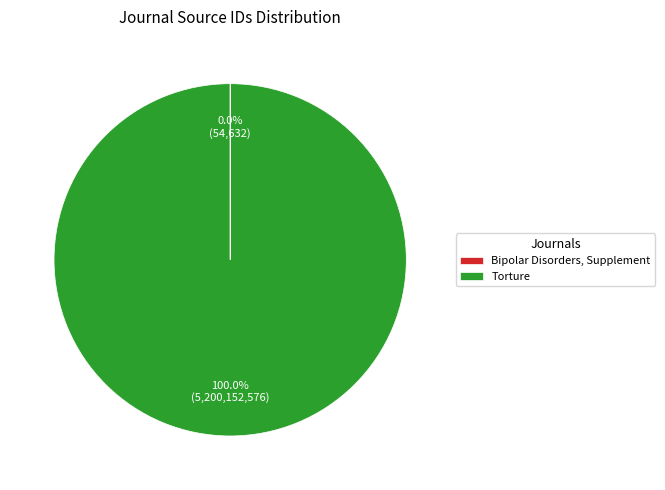

To the nearest percent, what is the average slice percentage?

50%